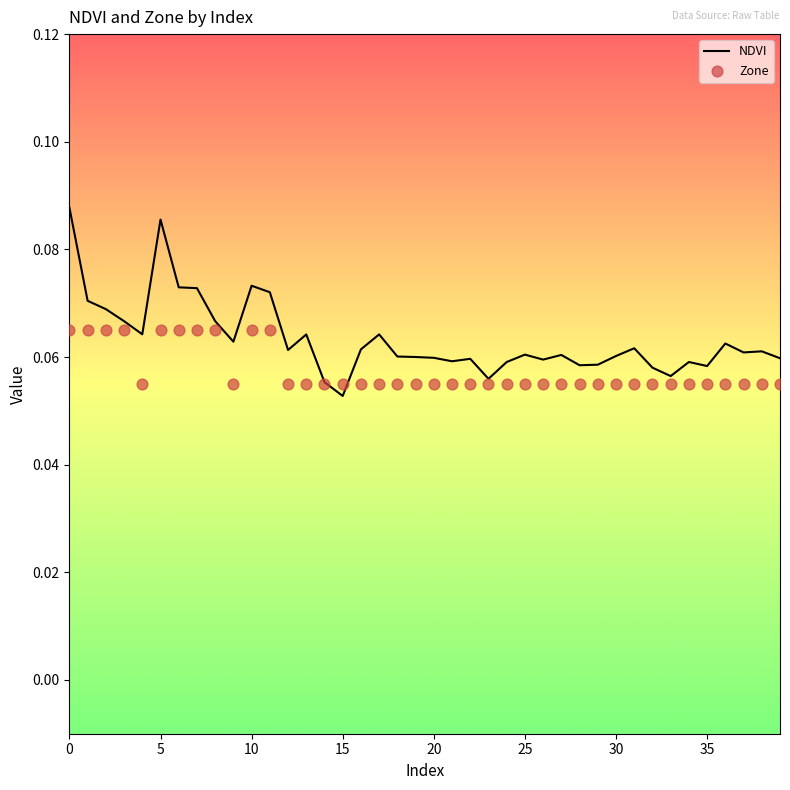

Which series has the widest spread of Y values?

NDVI